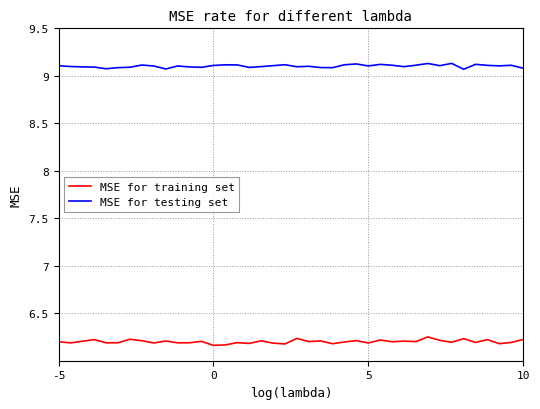

Which series has the widest spread of values?

MSE for training set